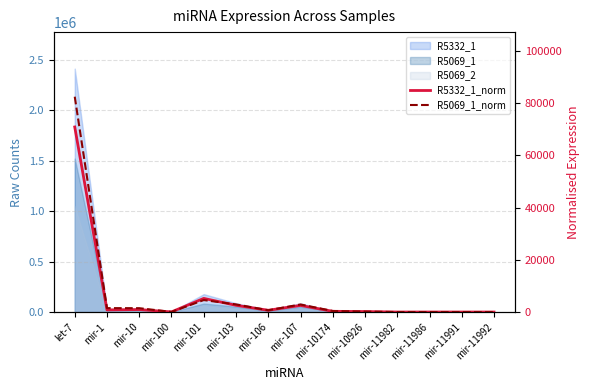

Between mir-10 and mir-11991, which is larger?

mir-10